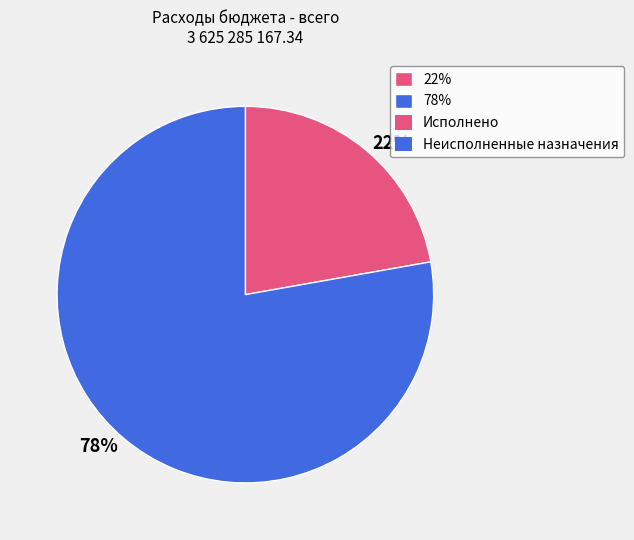

To the nearest percent, what portion does 78% represent?

78%